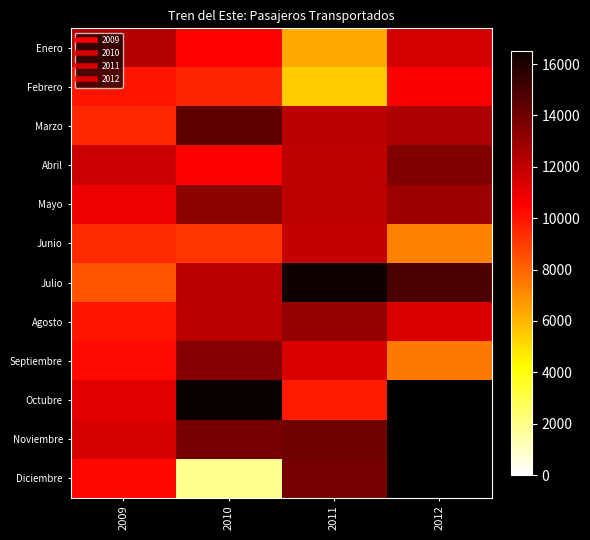

What is the difference between the Junio values at 2012 and 2011?

4685.0